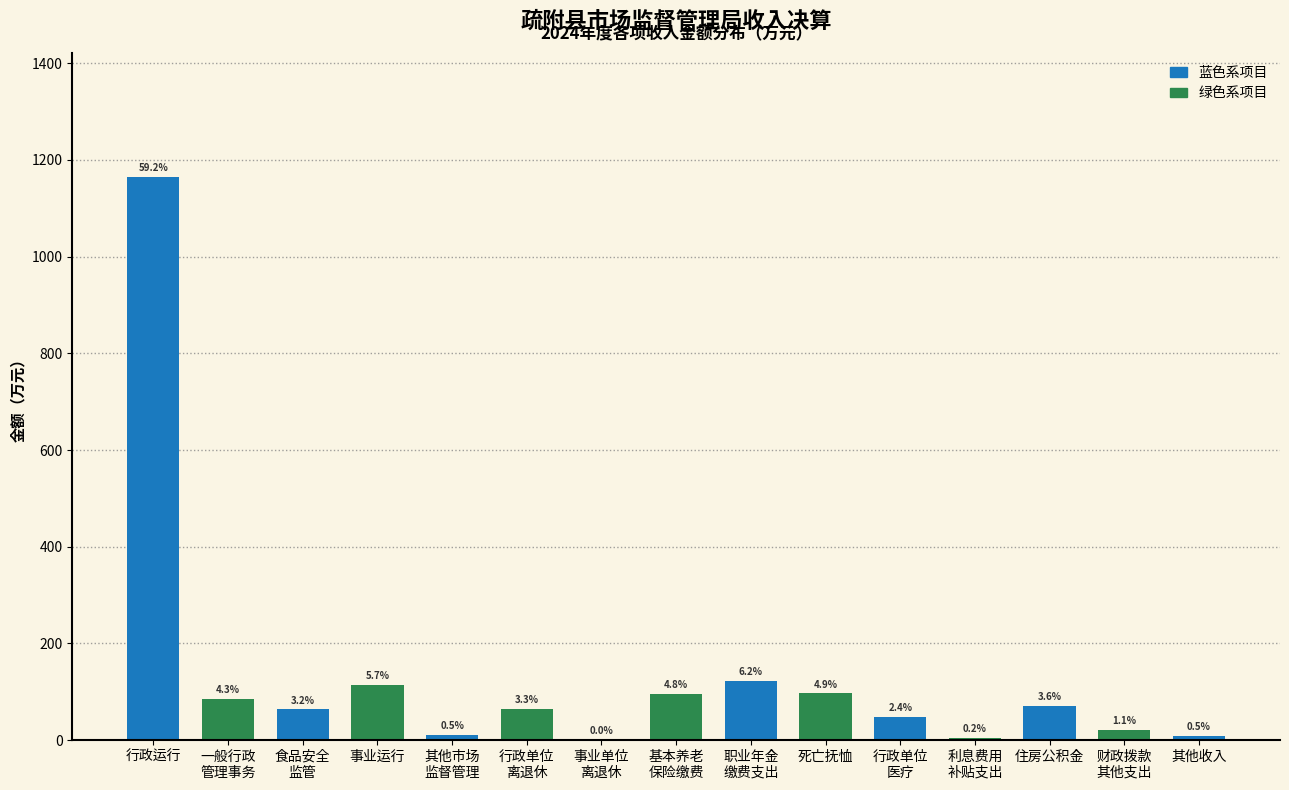

Are the bars horizontal?

No